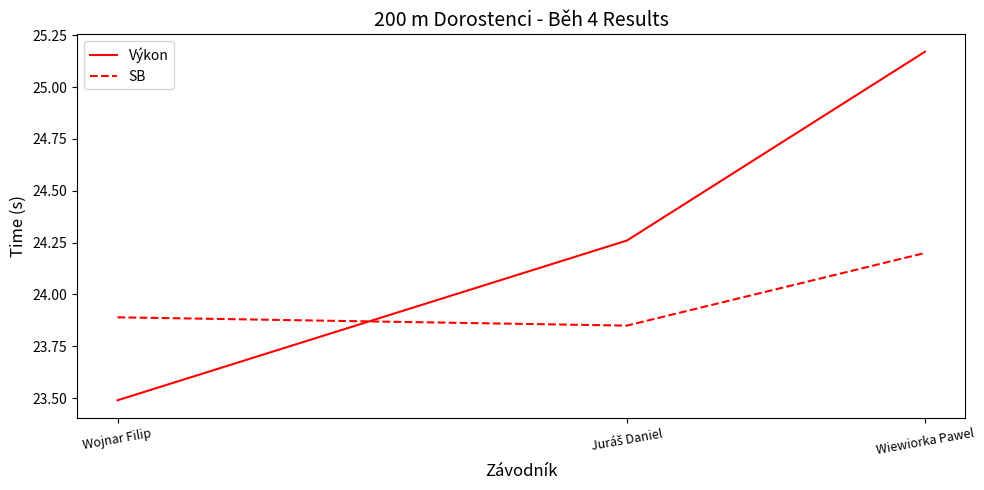

Which series has the largest total across all categories?

Výkon